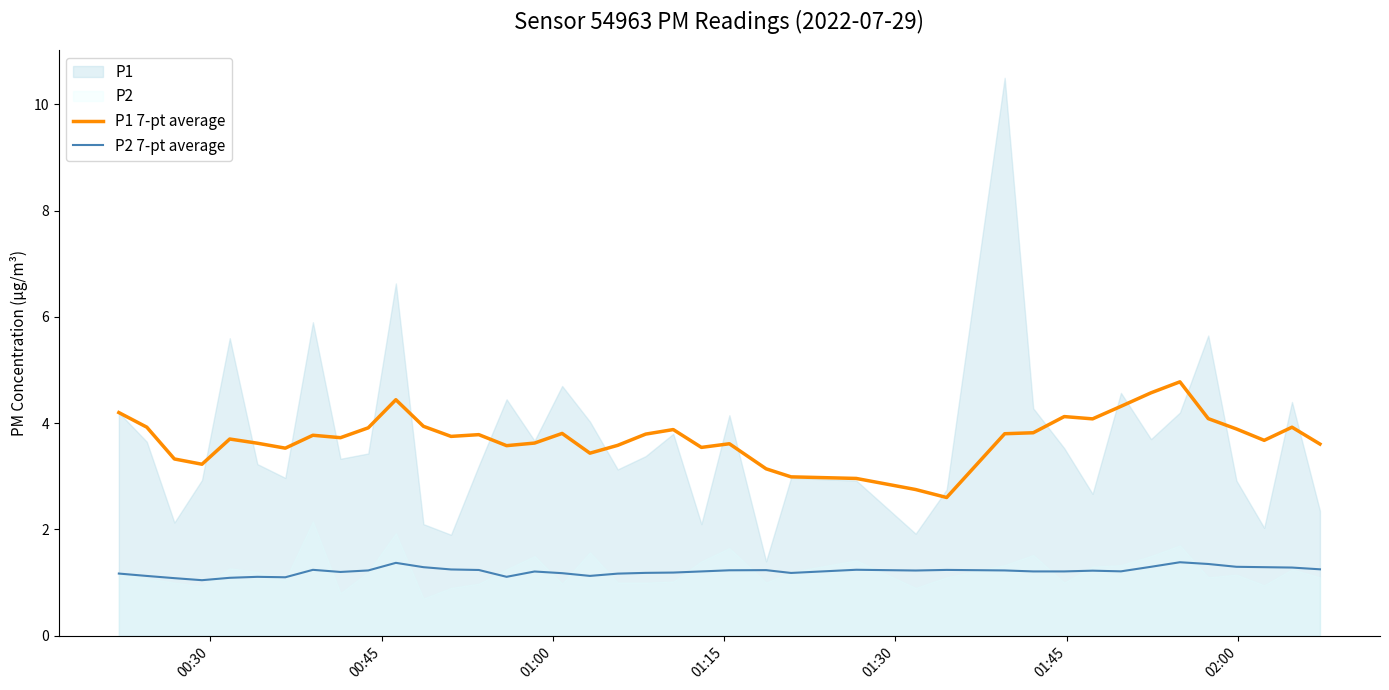

What is the lowest value of the P2 7-pt average series?

1.0